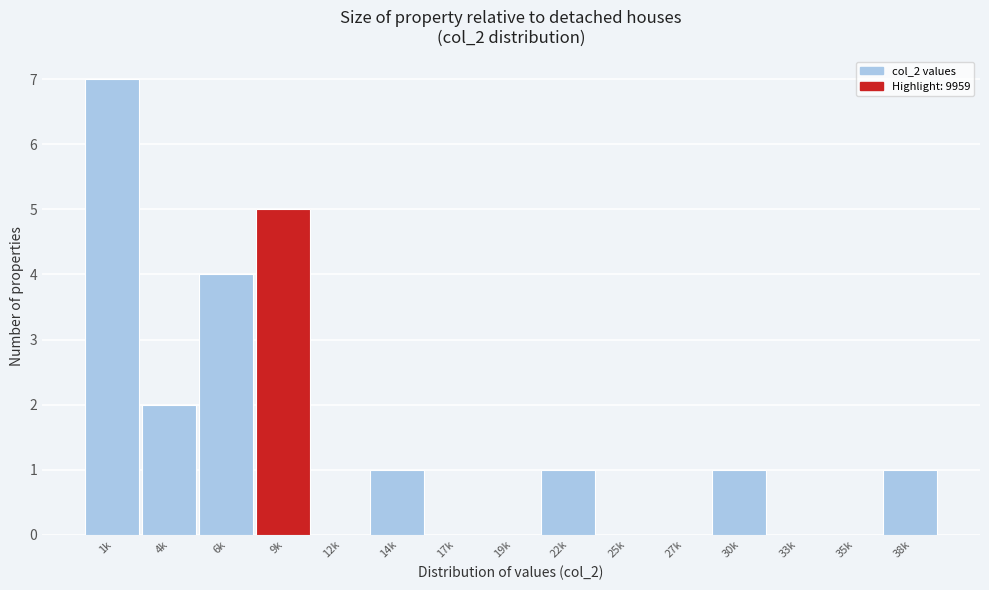

Reading left to right, extract all data points from this chart.

1k=7	4k=2	6k=4	9k=5	12k=0	14k=1	17k=0	19k=0	22k=1	25k=0	27k=0	30k=1	33k=0	35k=0	38k=1